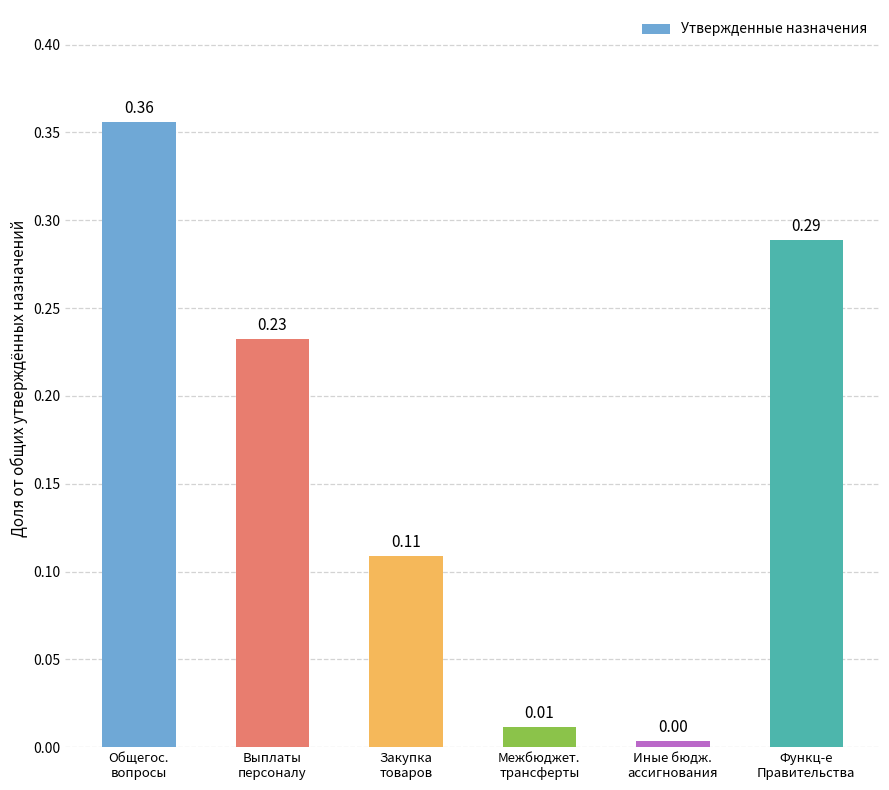

Which category has the lowest value across all series?

Иные бюдж.
ассигнования